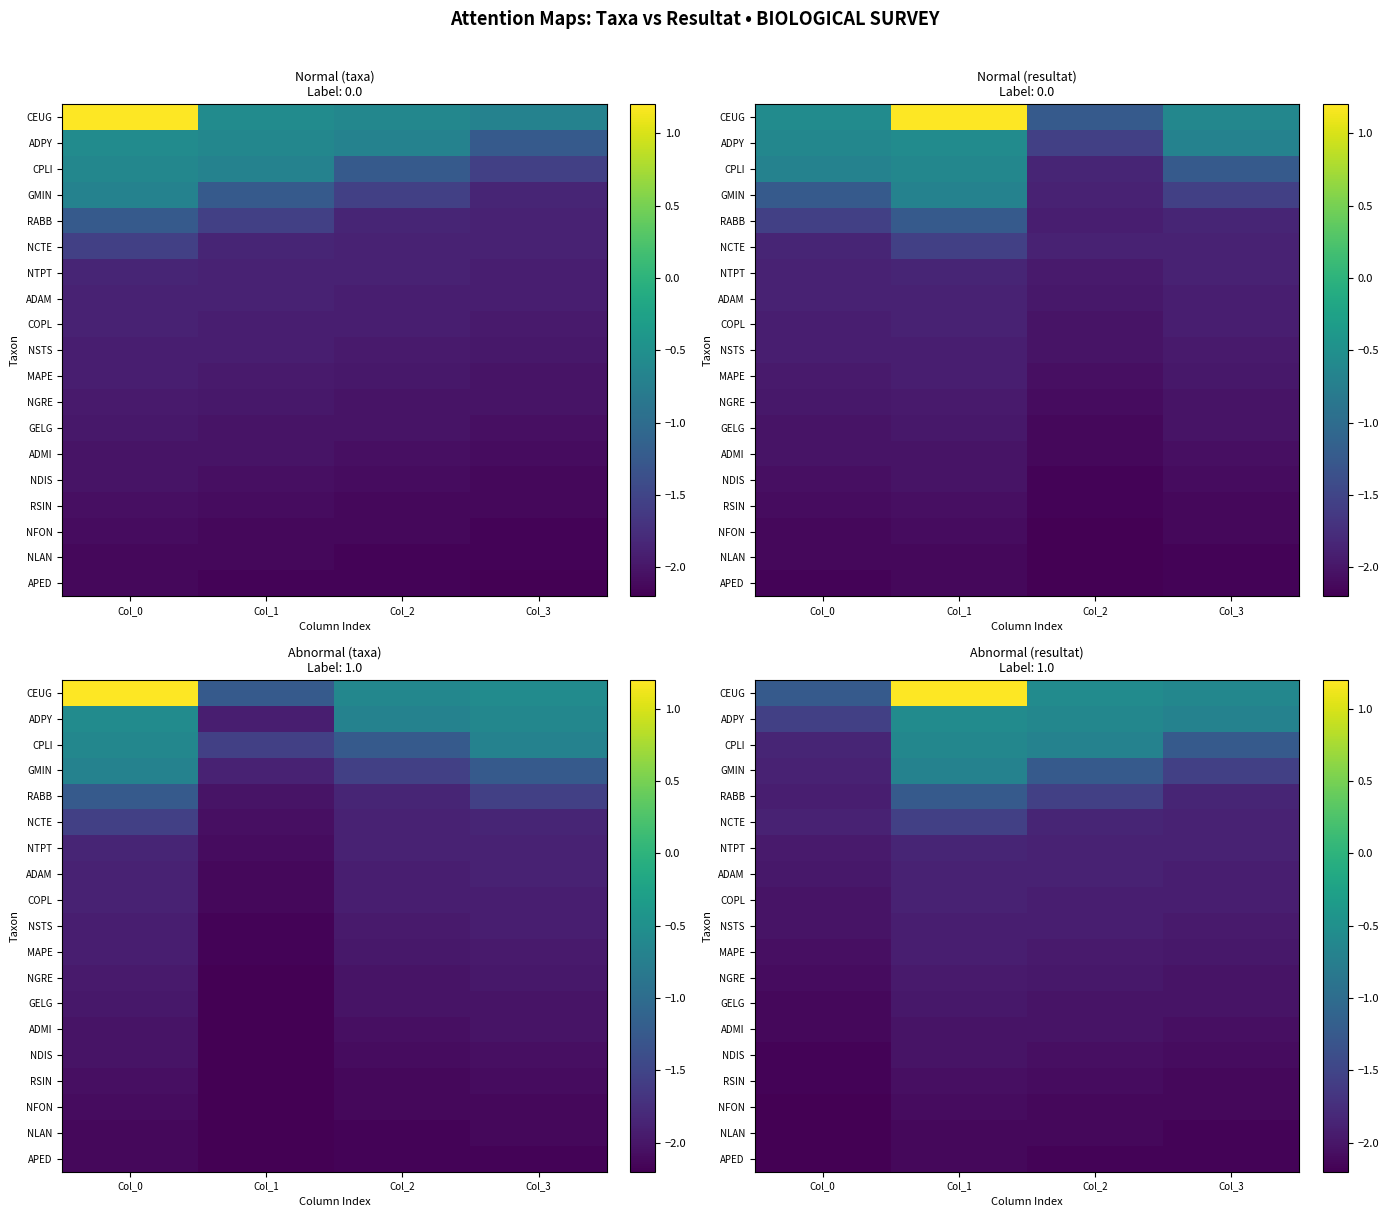

What is the spread (max minus min) of values at Col_1?

3.3